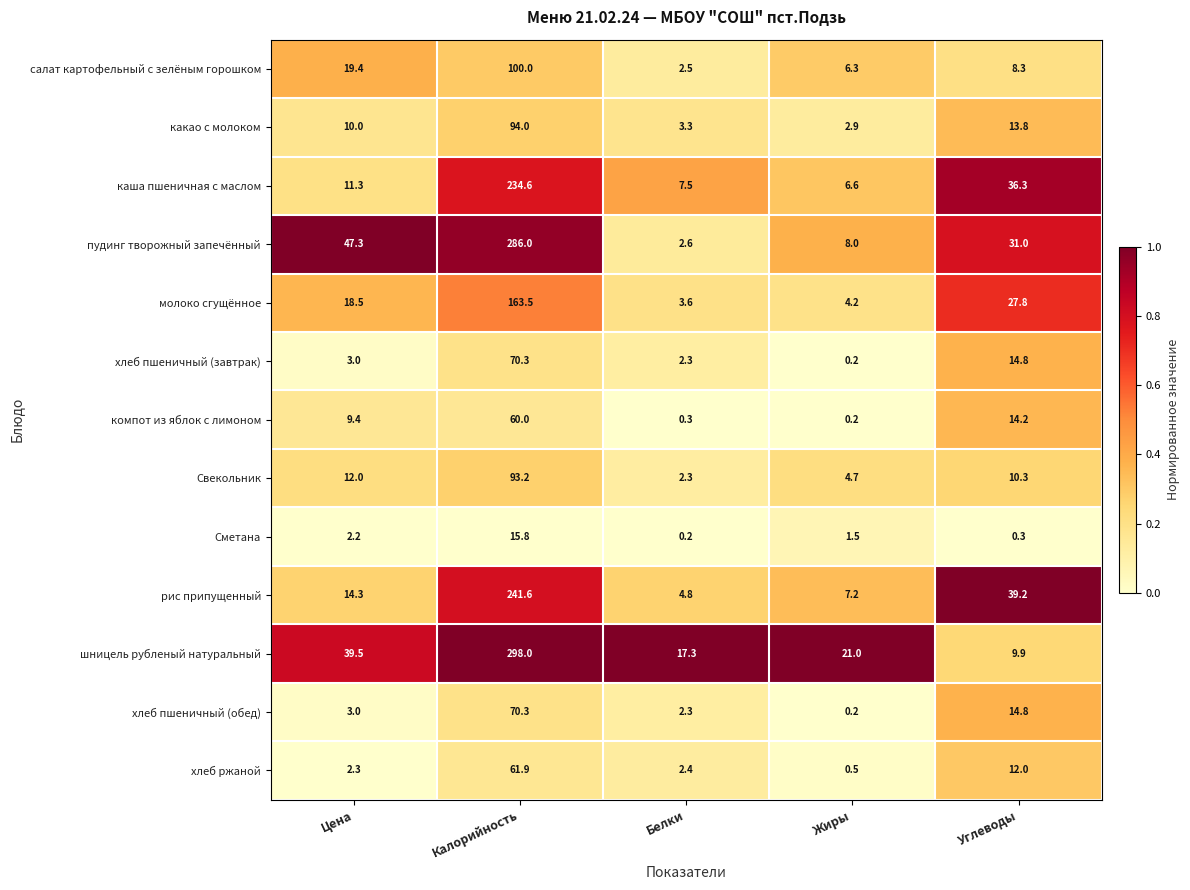

The value of салат картофельный с зелёным горошком at Углеводы is 8.3. True or false?

True